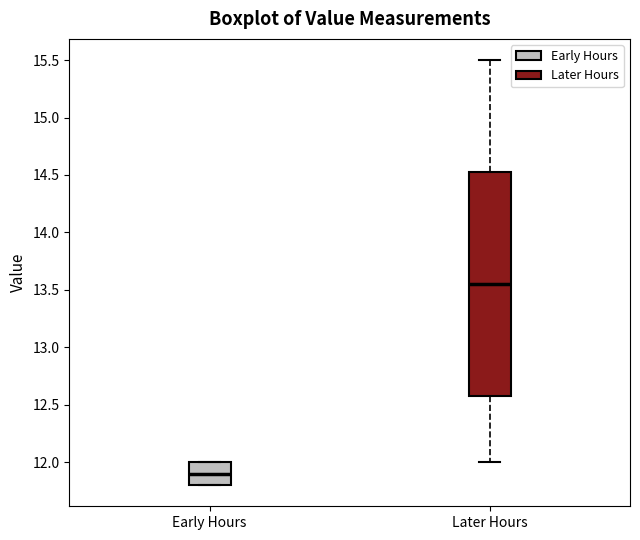

Reading left to right, transcribe this box plot: for each box, give where its median line is, the range the box spans, and where its two whiskers end, as read against the y-axis. The values are not printed on the chart, so give them approximately, as read against the axis.

Early Hours: median 11.90, box 11.80 to 12.00, whiskers 11.80 to 12.00
Later Hours: median 13.55, box 12.60 to 14.55, whiskers 12.00 to 15.50